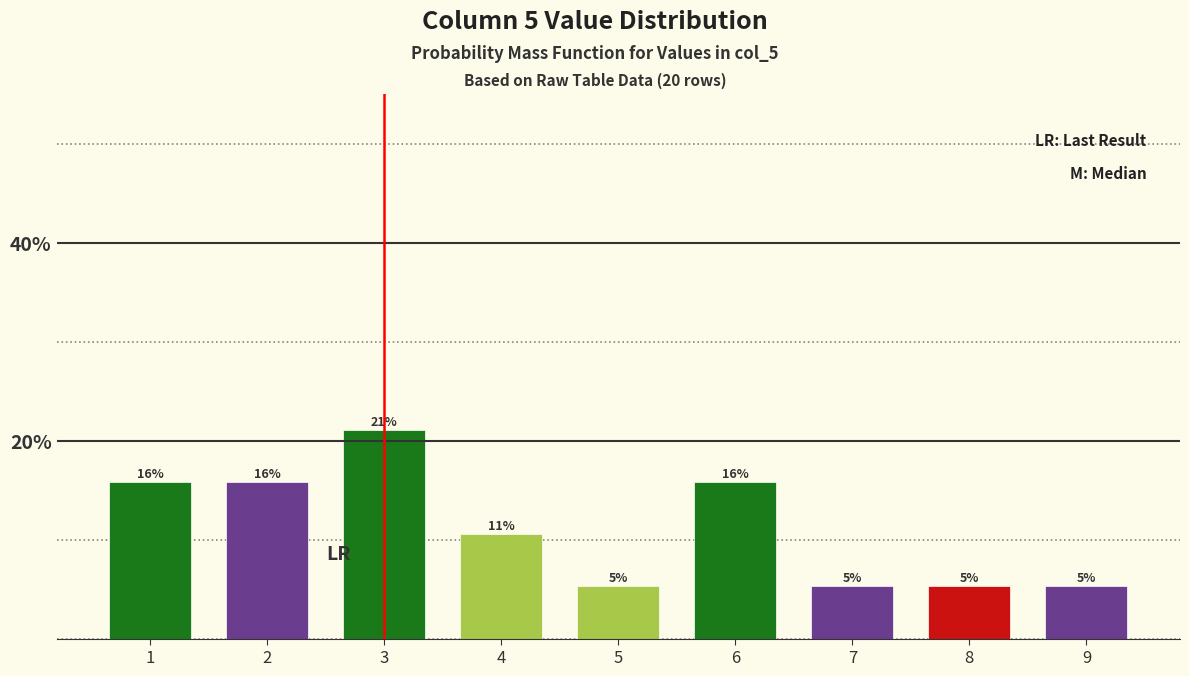

Does the chart contain any negative values?

No